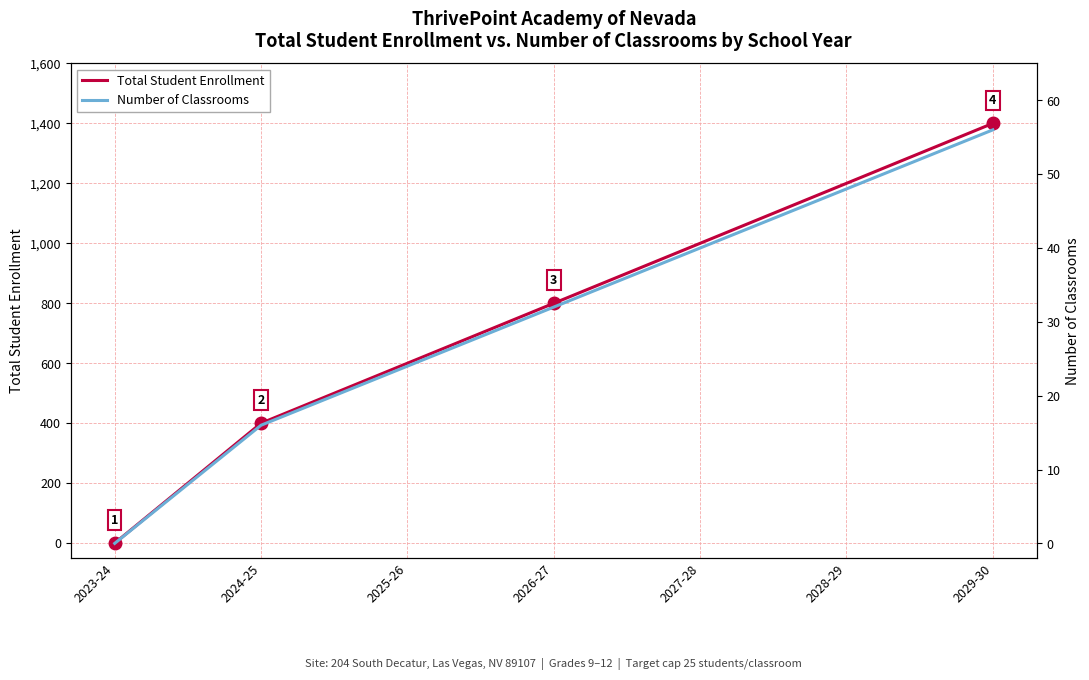

How many values in Number of Classrooms are above zero?

6